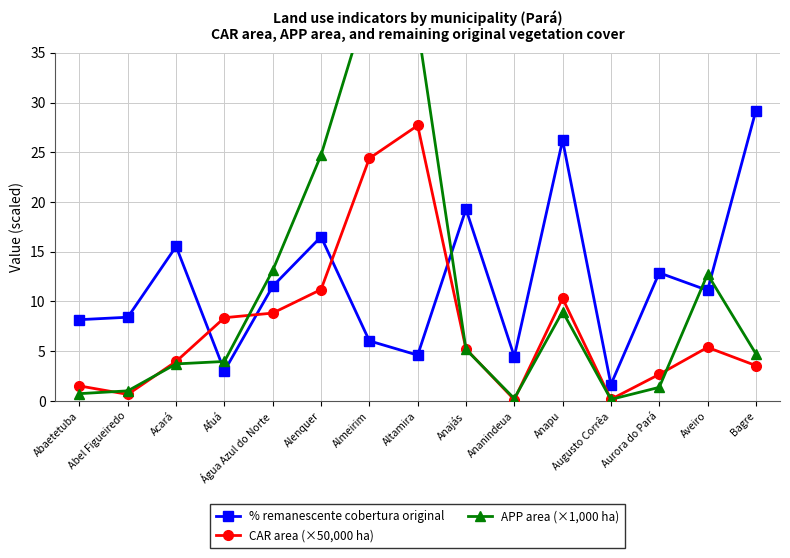

True or false: APP area (×1,000 ha) and % remanescente cobertura original intersect in this chart.

True